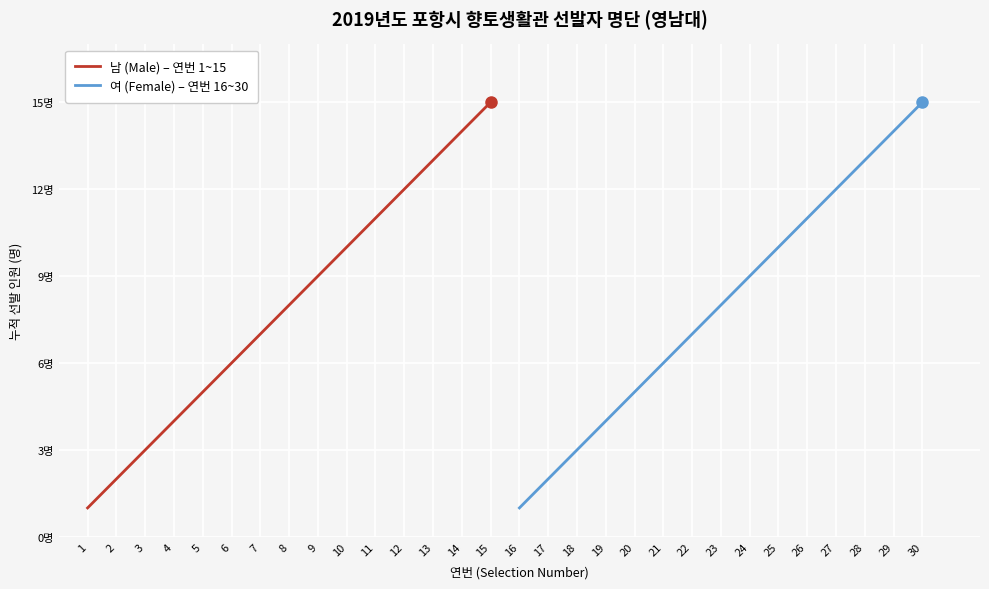

Rank the categories by 여 (Female) – 연번 16~30 value from lowest to highest.

16, 17, 18, 19, 20, 21, 22, 23, 24, 25, 26, 27, 28, 29, 30